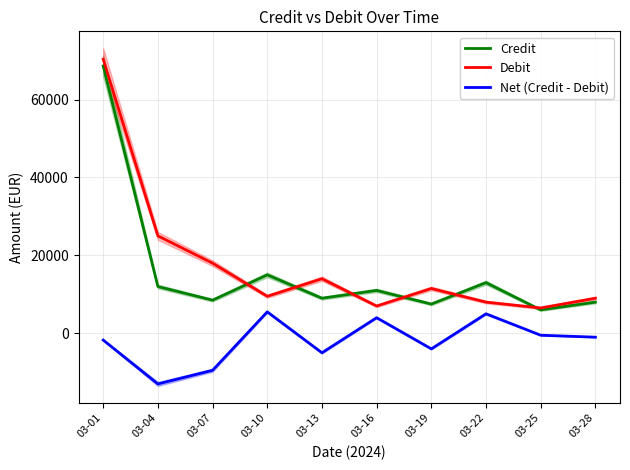

Which series ends up on top after the final intersection of Credit and Debit?

Debit